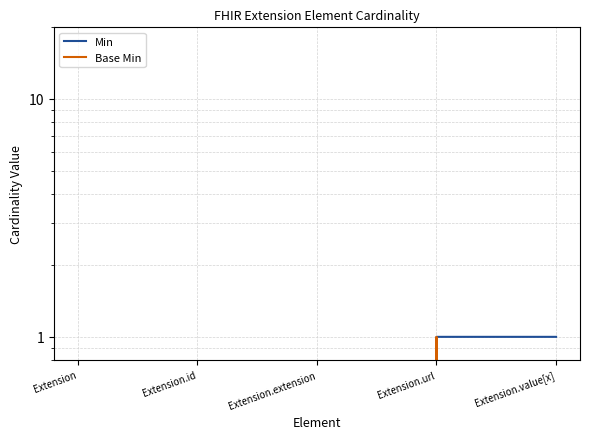

At Extension.id, list the series in order from smallest to largest.

Min, Base Min